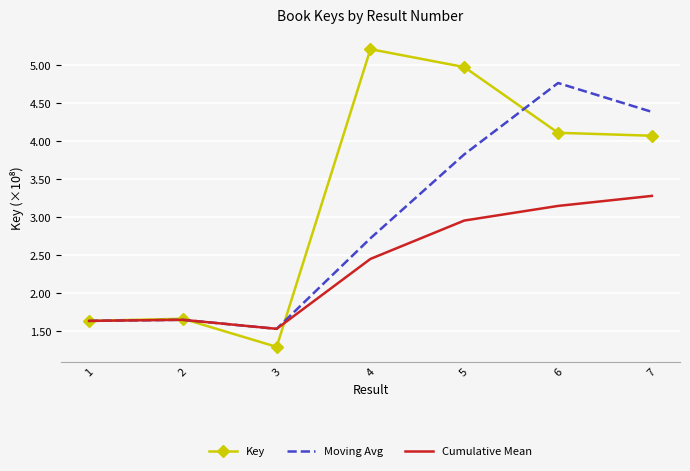

True or false: Moving Avg has a value of 4.8 at 6.

True